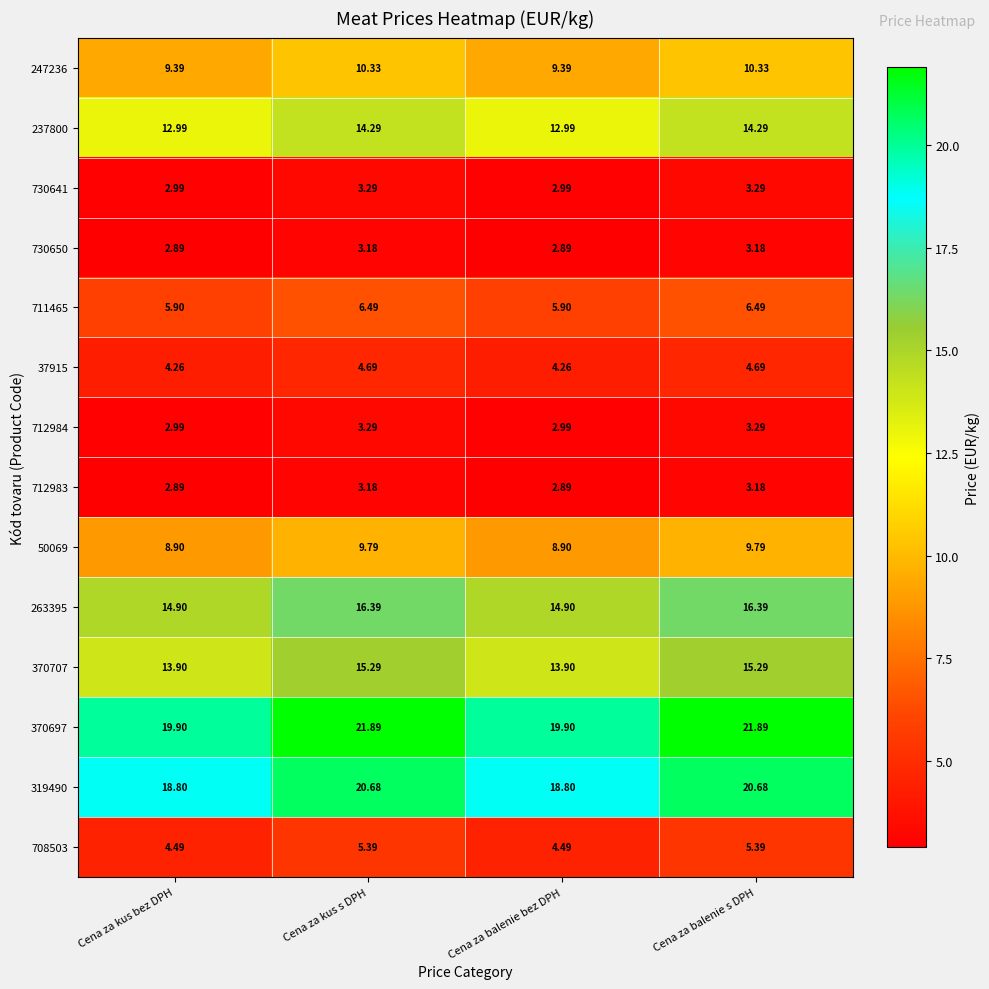

At which label does 712984 first exceed 3?

Cena za kus s DPH